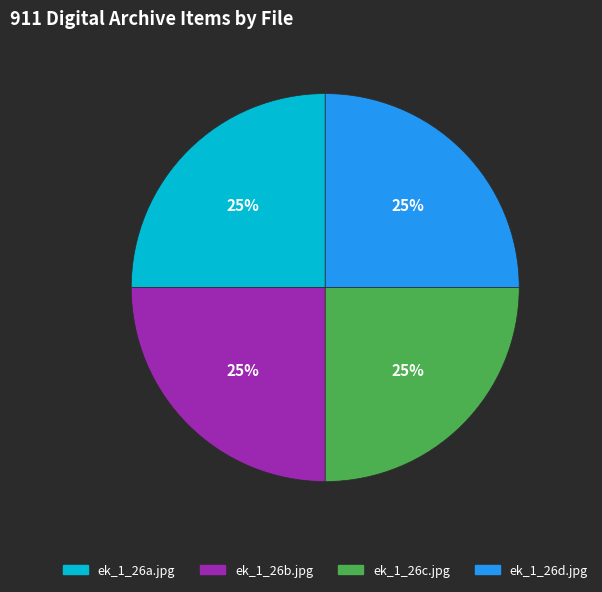

How many segments does this pie chart have?

4